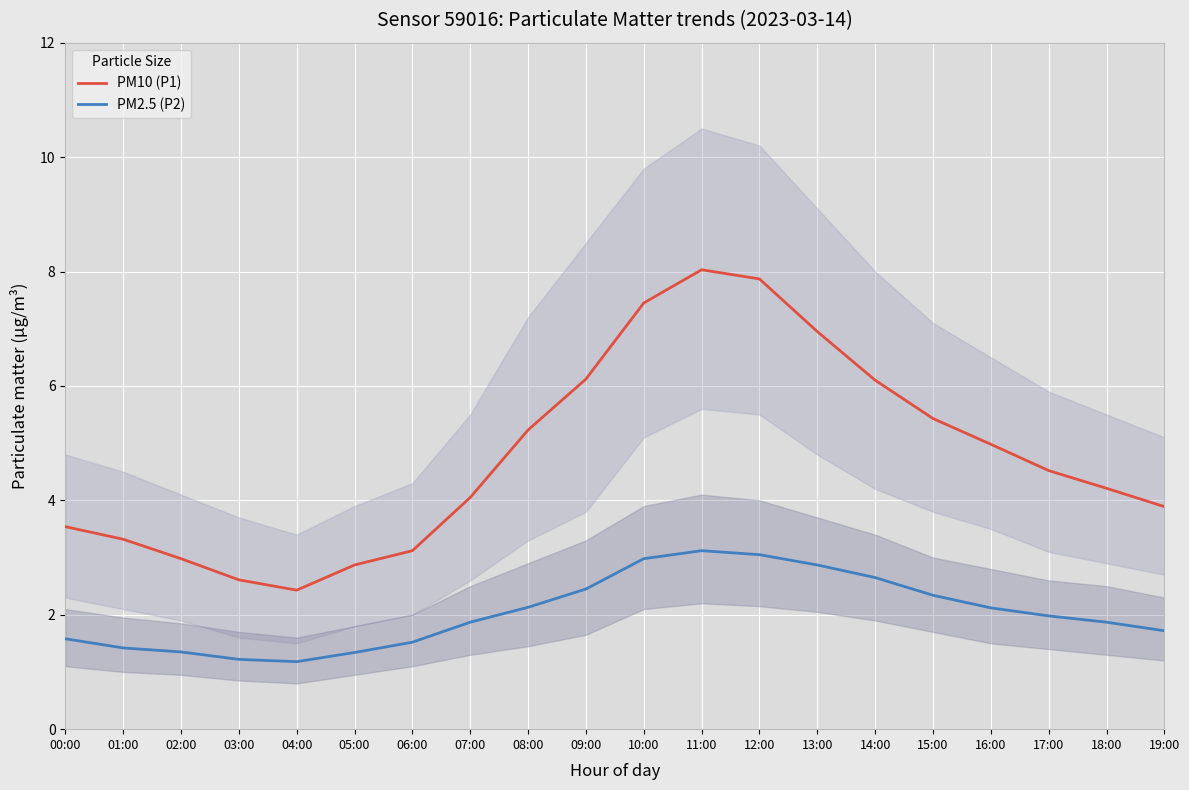

The PM10 (P1) series shows 13.1 at 12:00. True or false?

False